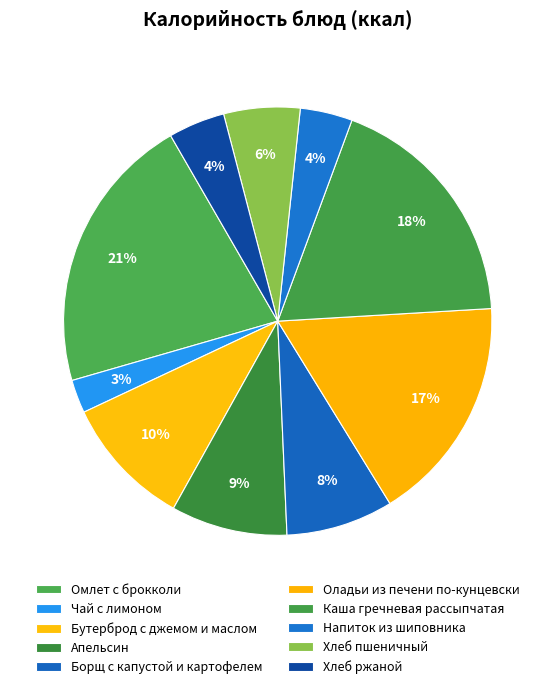

Rank the categories by value from lowest to highest.

Чай с лимоном, Напиток из шиповника, Хлеб ржаной, Хлеб пшеничный, Борщ с капустой и картофелем, Апельсин, Бутерброд с джемом и маслом, Оладьи из печени по-кунцевски, Каша гречневая рассыпчатая, Омлет с брокколи